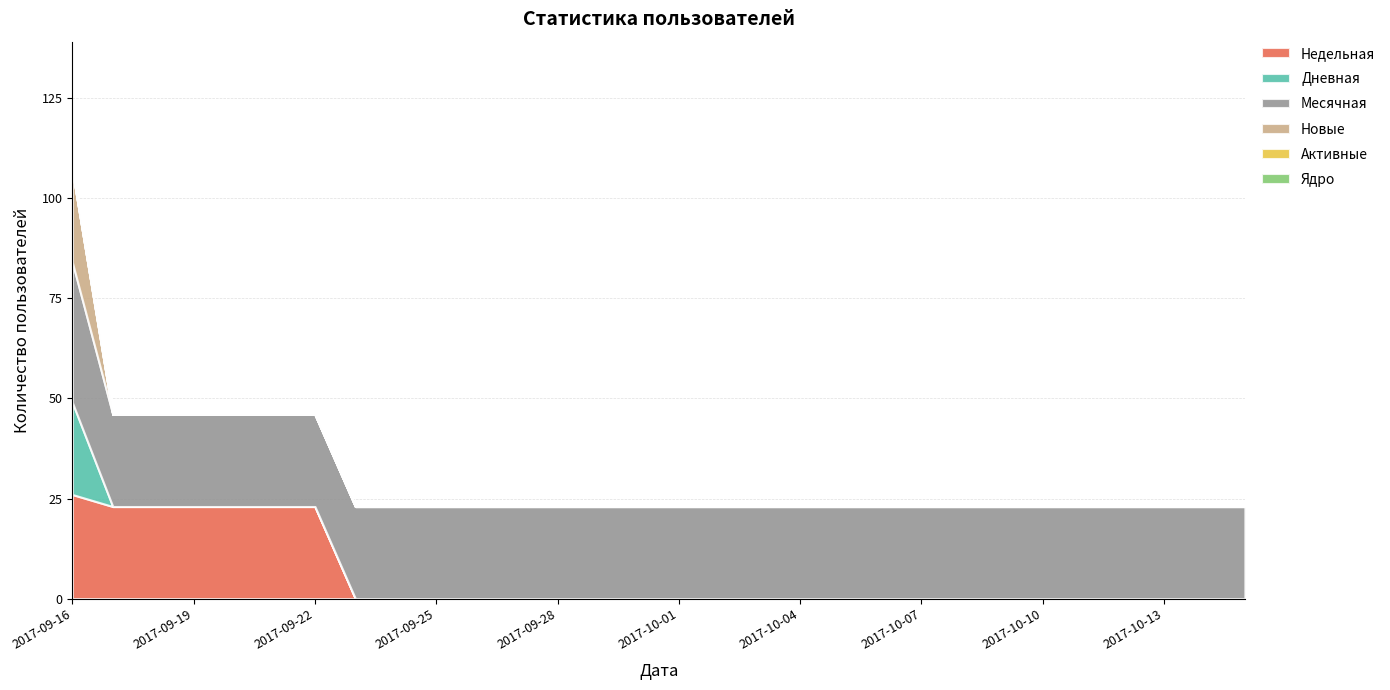

What is the difference between the maximum and minimum values in the Новые series?

23